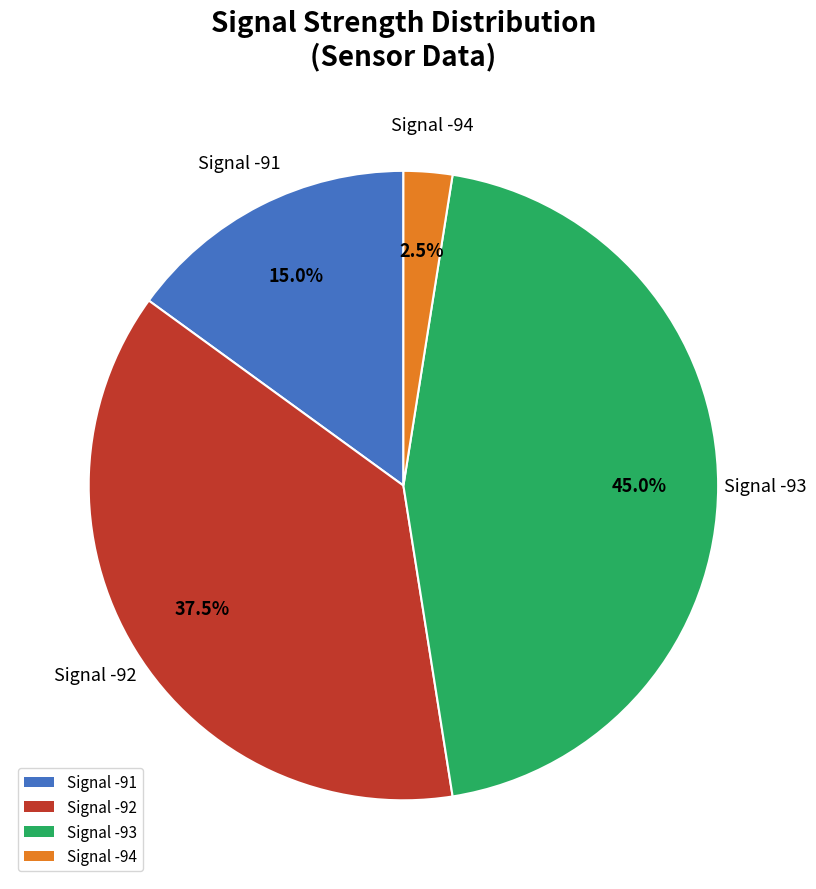

Which slice is the largest?

Signal -93